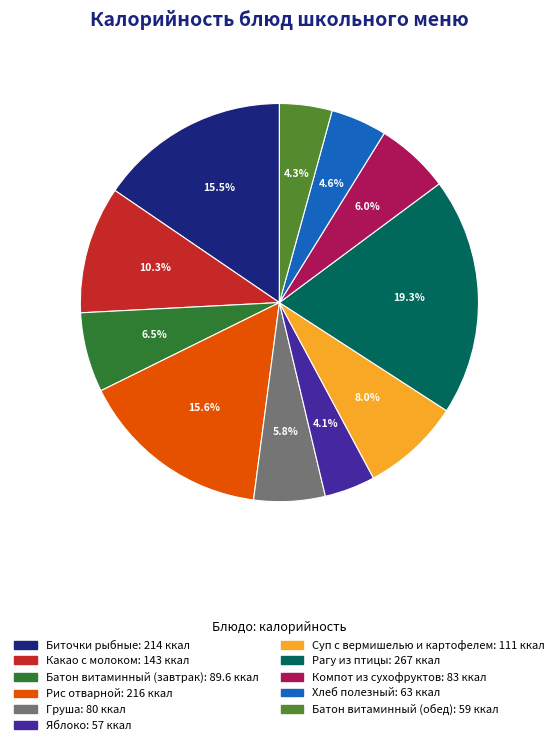

What percentage is the Яблоко slice, to the nearest percent?

4%